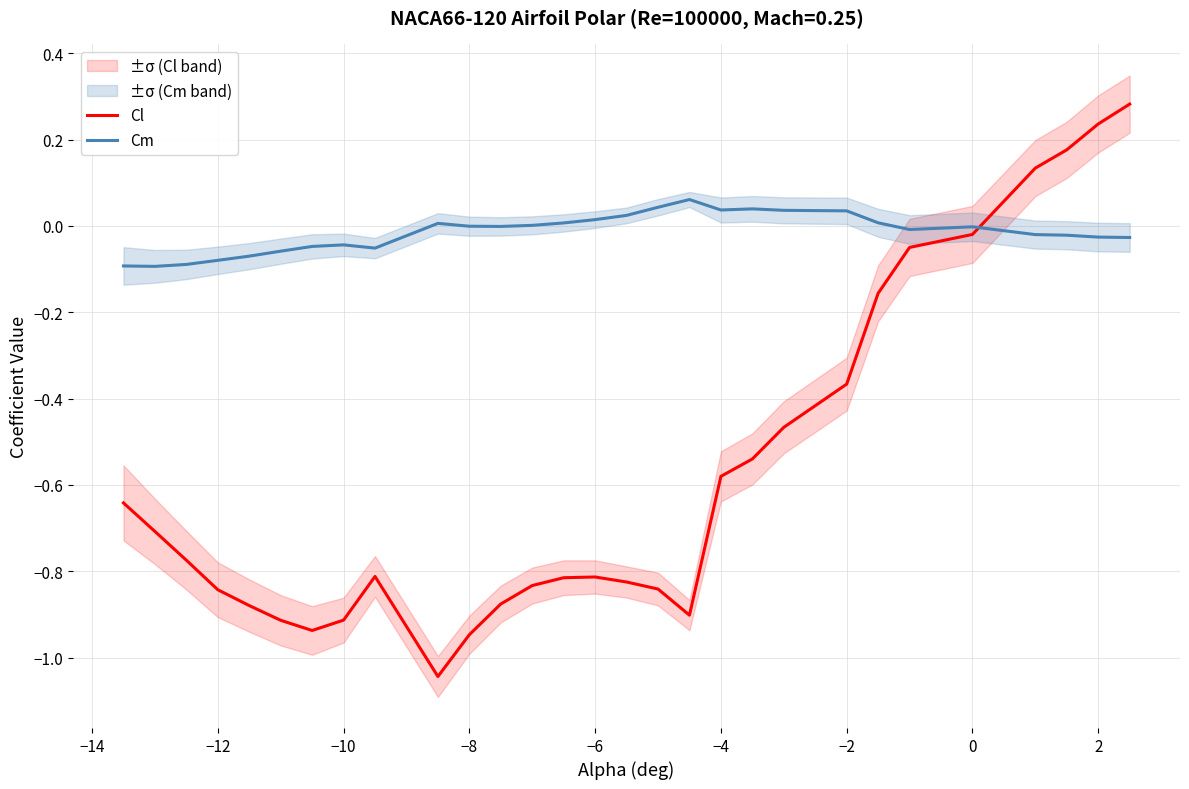

Which series ends up on top after the final intersection of Cm and Cl?

Cl